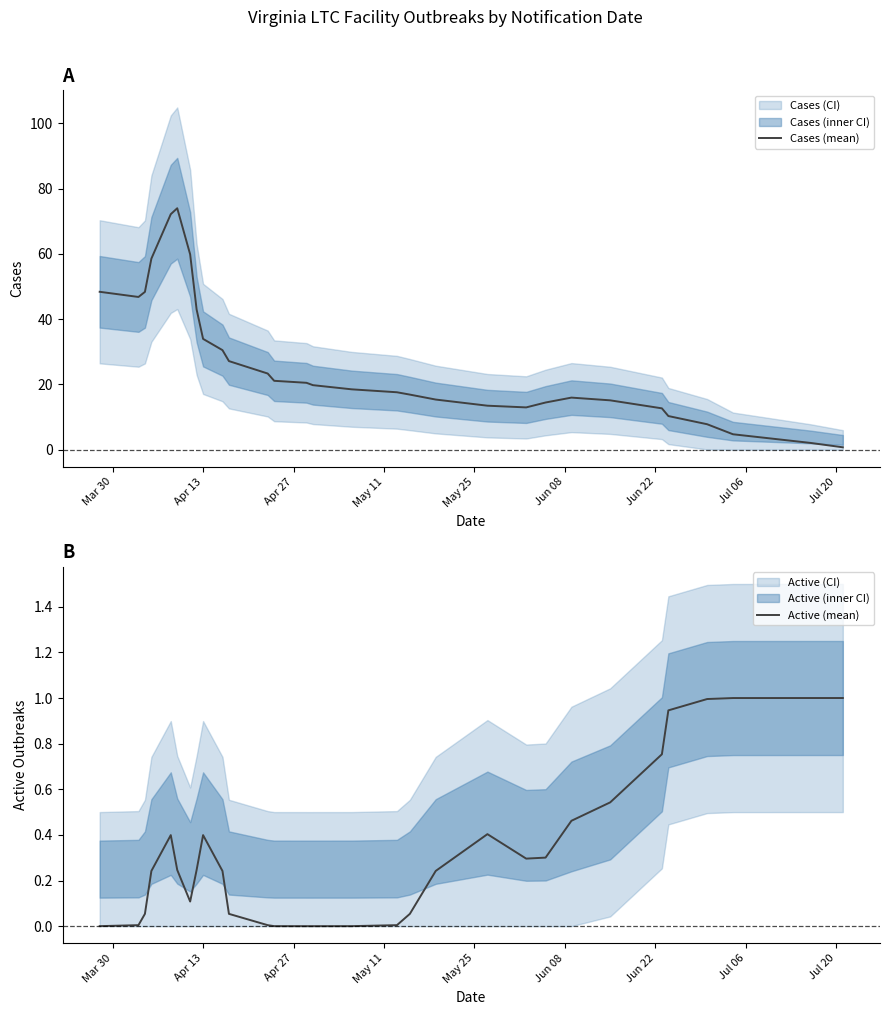

What is the highest value of the Active (mean) series?

1.0